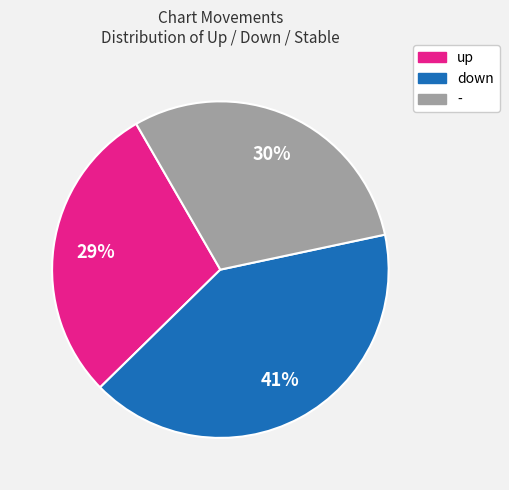

Combined, do down and up account for over 50%?

Yes